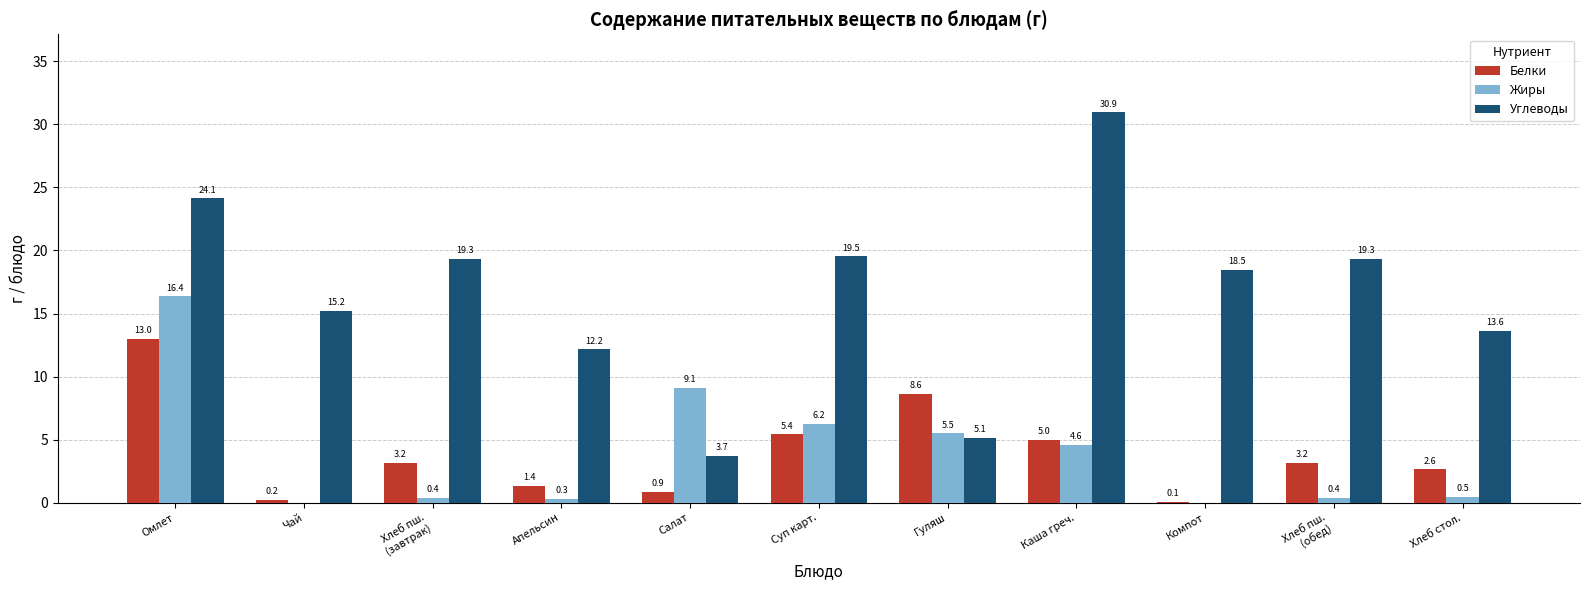

What is the sum of the Жиры values at Апельсин and Каша греч.?

4.9